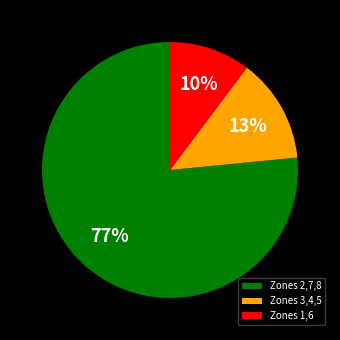

True or false: Zones 2,7,8 accounts for 77% of the total.

True